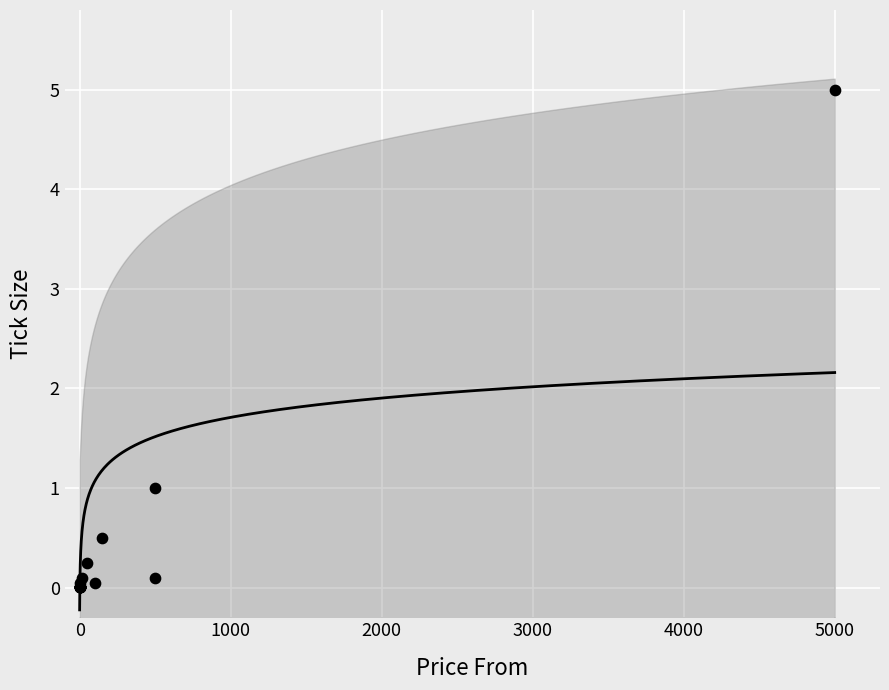

What Y value in the scatter plot is closest to 2?

1.0